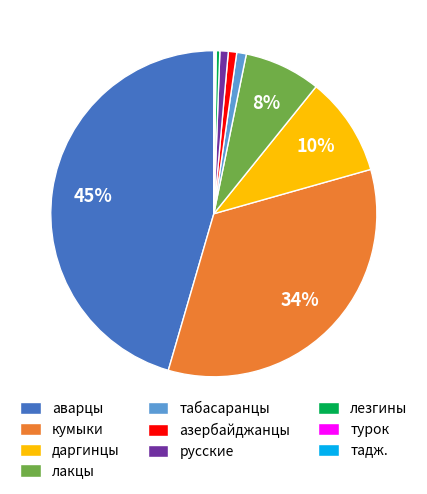

Does азербайджанцы account for over 50% of the chart?

No